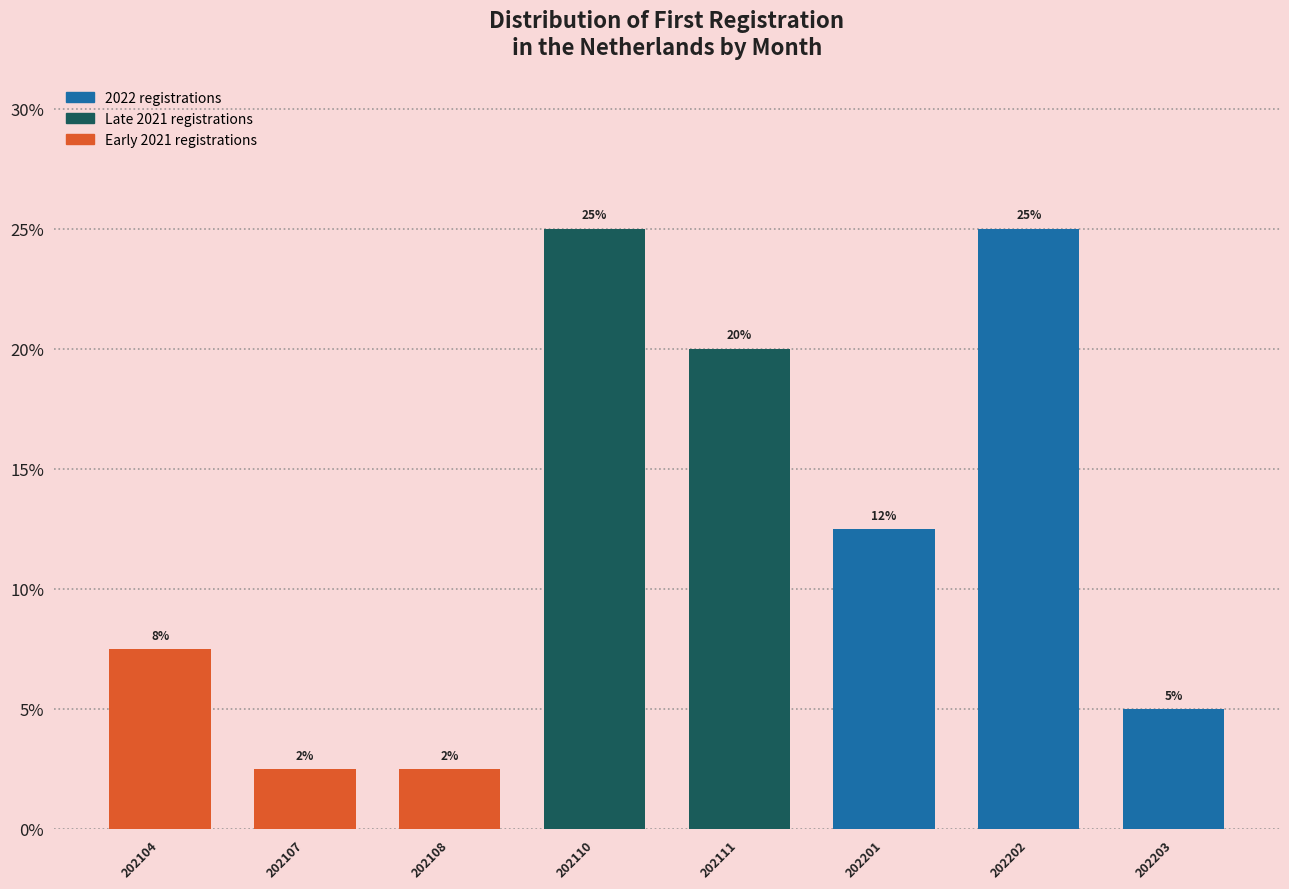

What is the greatest value displayed?

25.0